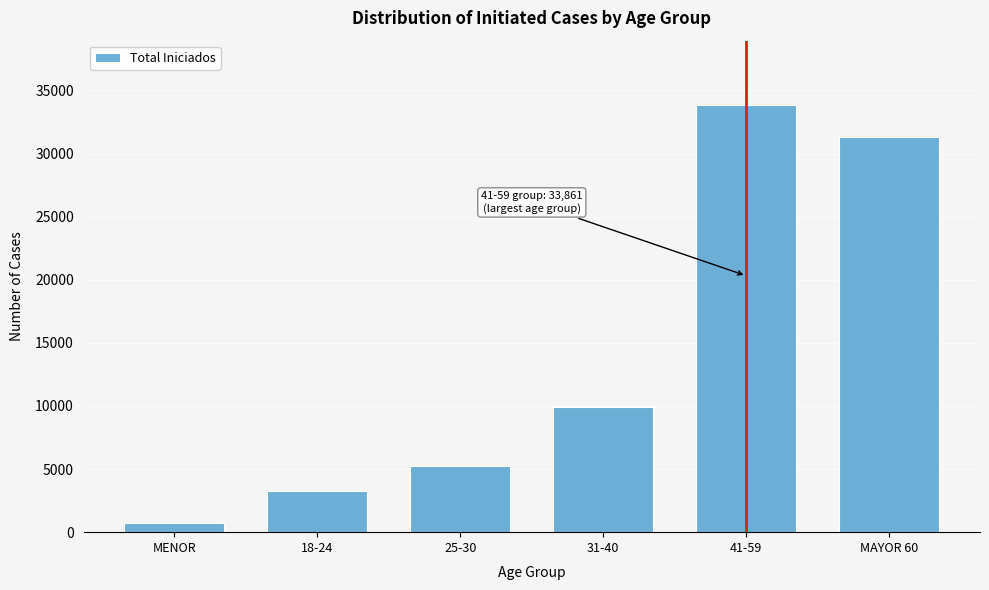

Reading left to right, list all the values displayed in this chart.

734	3265	5243	9885	33861	31292